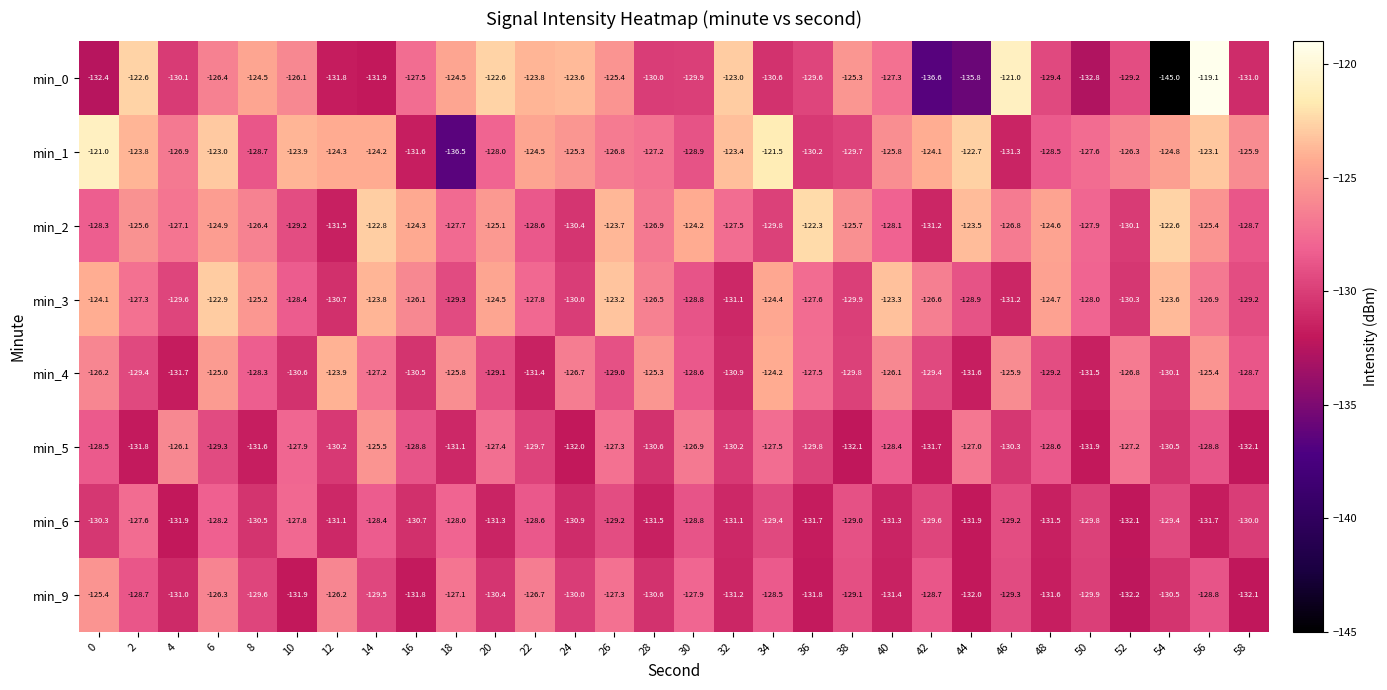

Rank the categories by min_3 value from lowest to highest.

46, 32, 12, 52, 24, 38, 4, 18, 58, 44, 30, 10, 50, 22, 36, 2, 56, 42, 28, 16, 8, 48, 20, 34, 0, 14, 54, 40, 26, 6